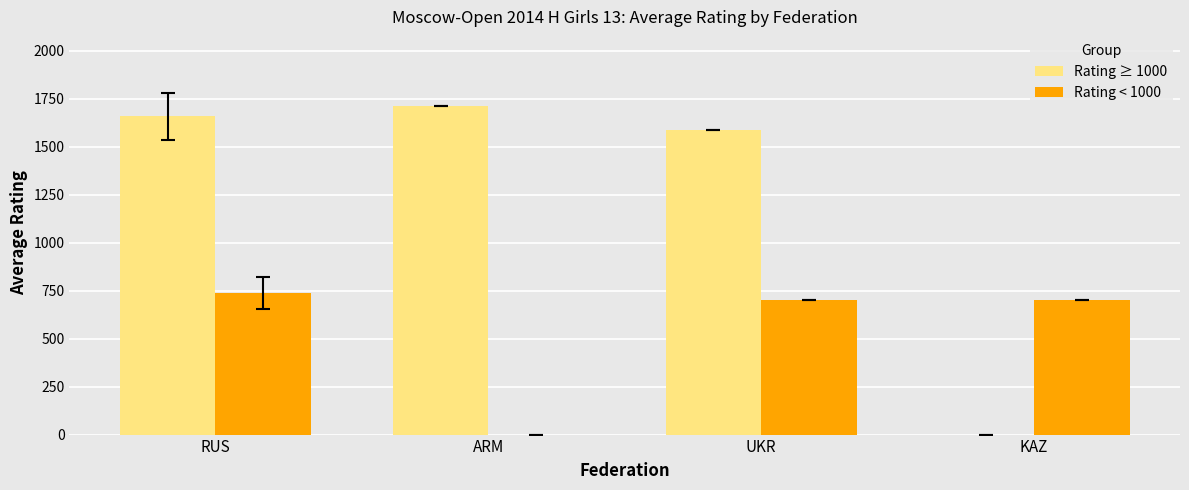

Which series changed the most between ARM and UKR?

Rating < 1000